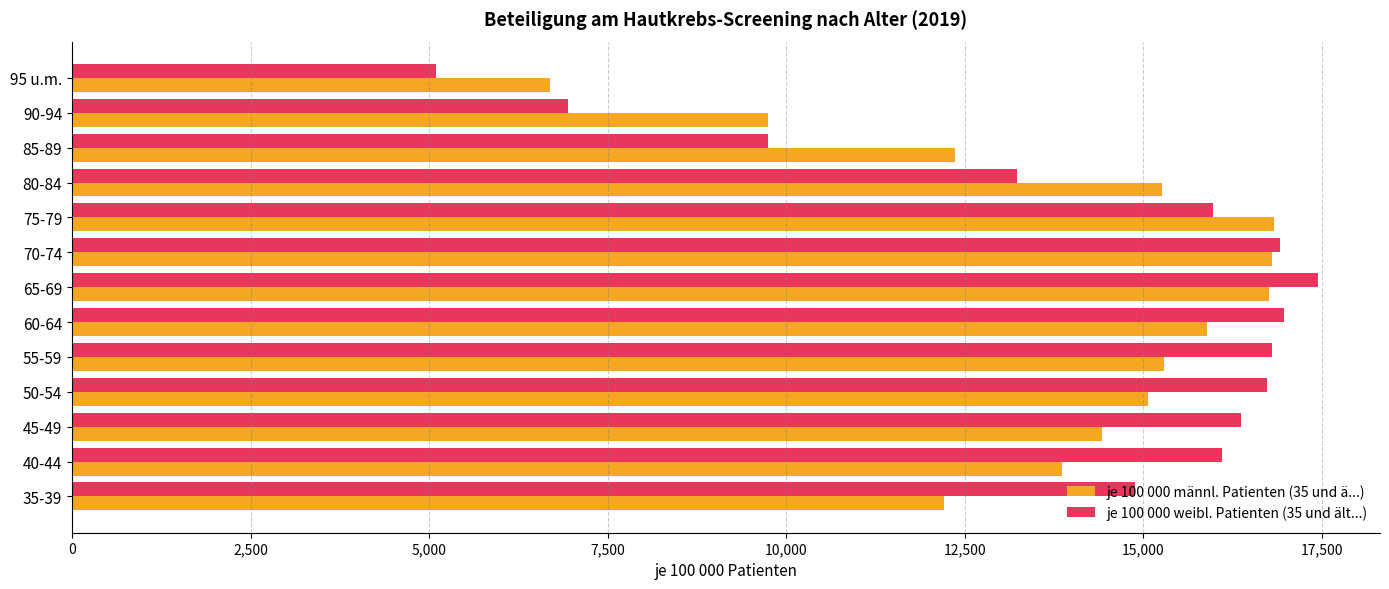

Rank the series by their maximum value, from lowest to highest.

je 100 000 männl. Patienten (35 und ä...), je 100 000 weibl. Patienten (35 und ält...)